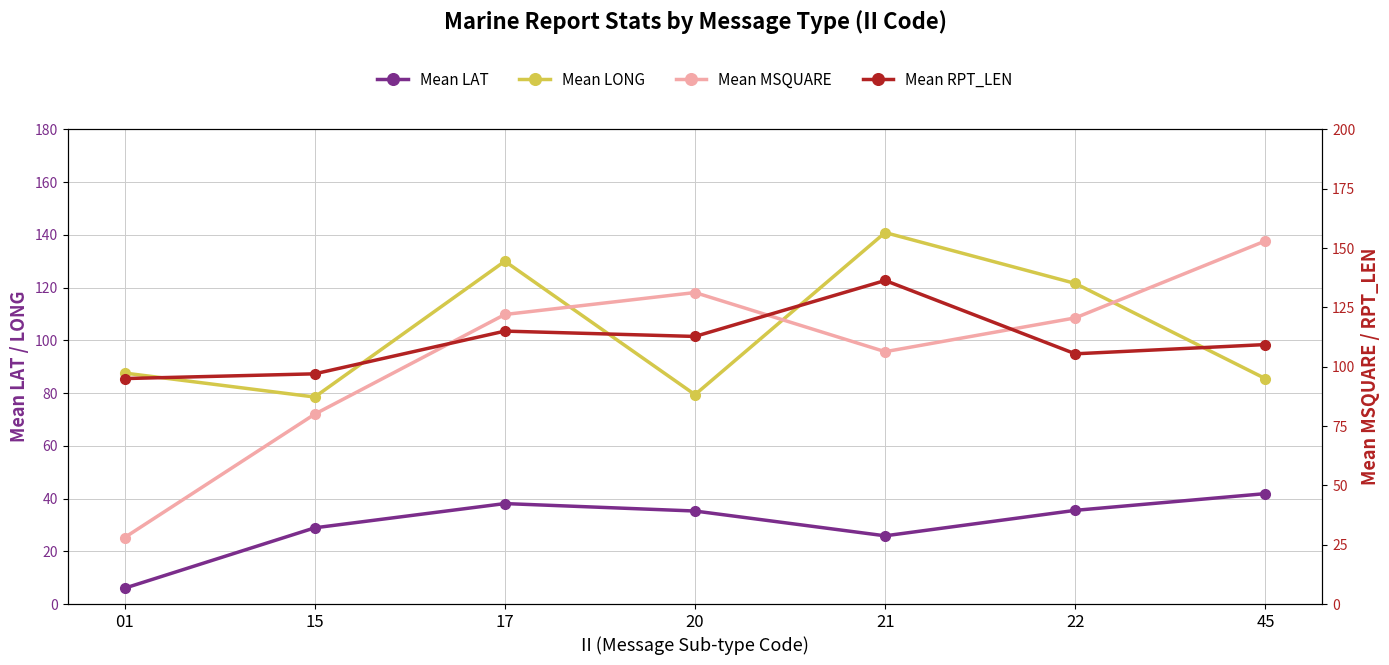

Rank the categories by Mean LAT value from highest to lowest.

45, 17, 22, 20, 15, 21, 01